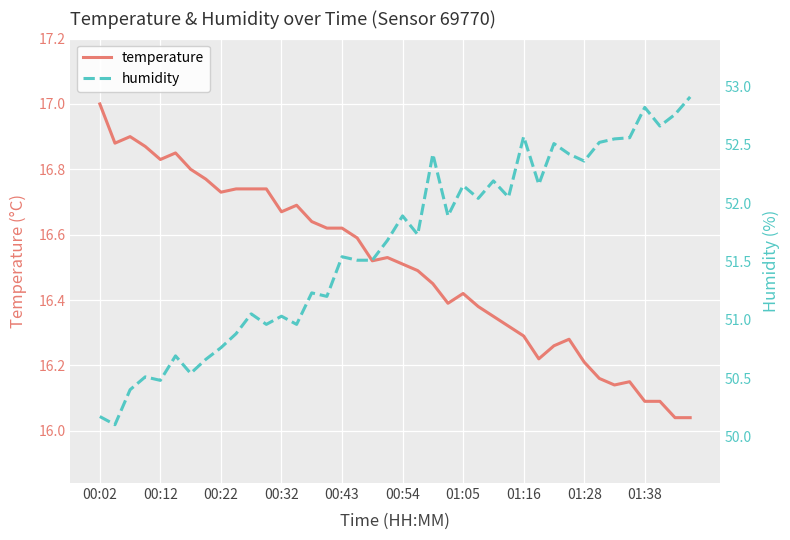

What is the total value across all series at 10?

67.8